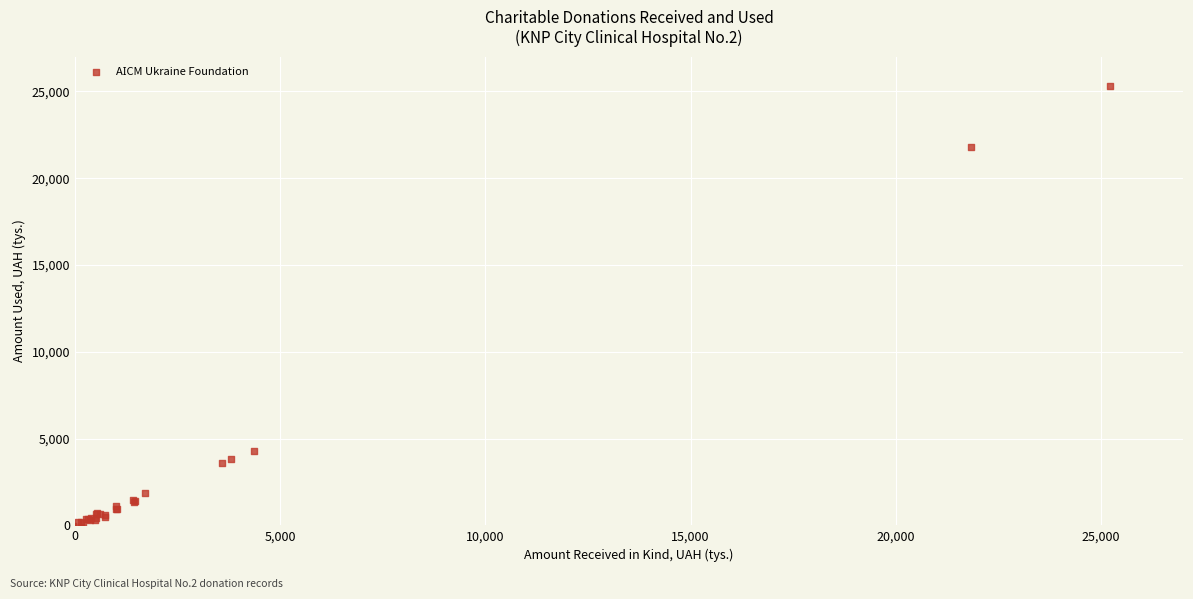

What Y value in the scatter plot is closest to 12597?

4262.0